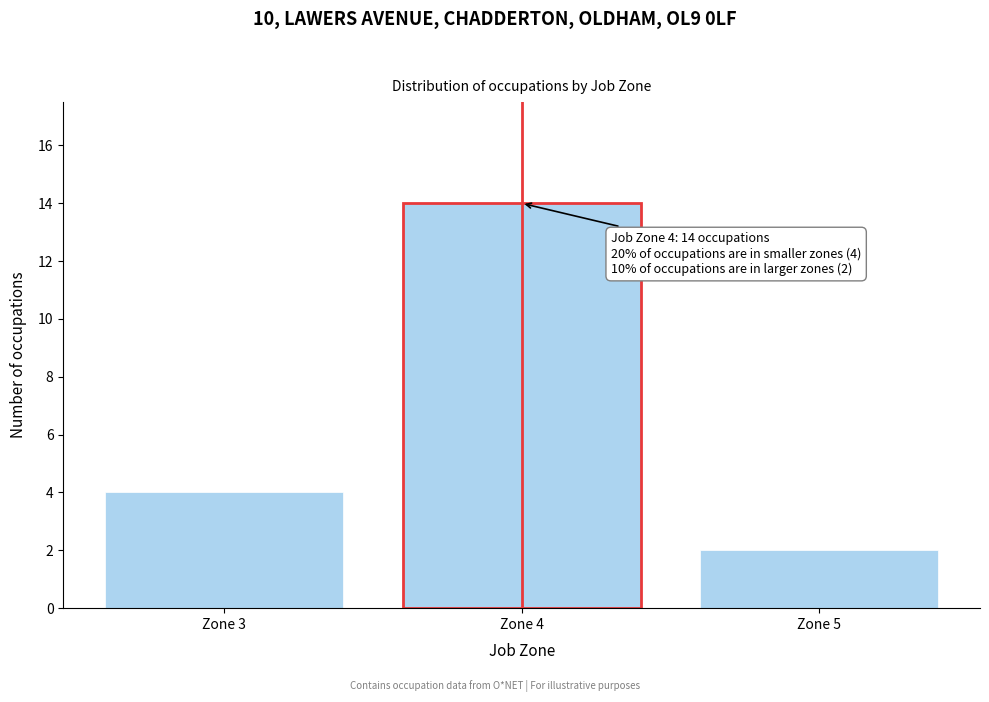

Reading left to right, extract all data points from this chart.

Zone 3=4	Zone 4=14	Zone 5=2